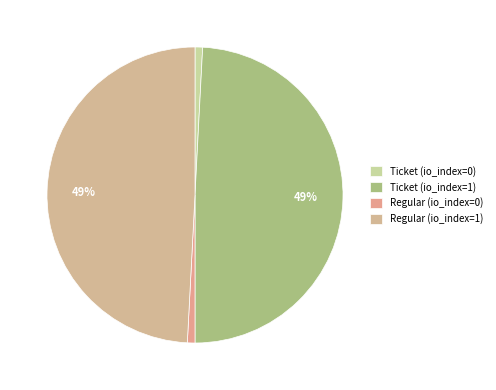

How many slices are in this pie chart?

4